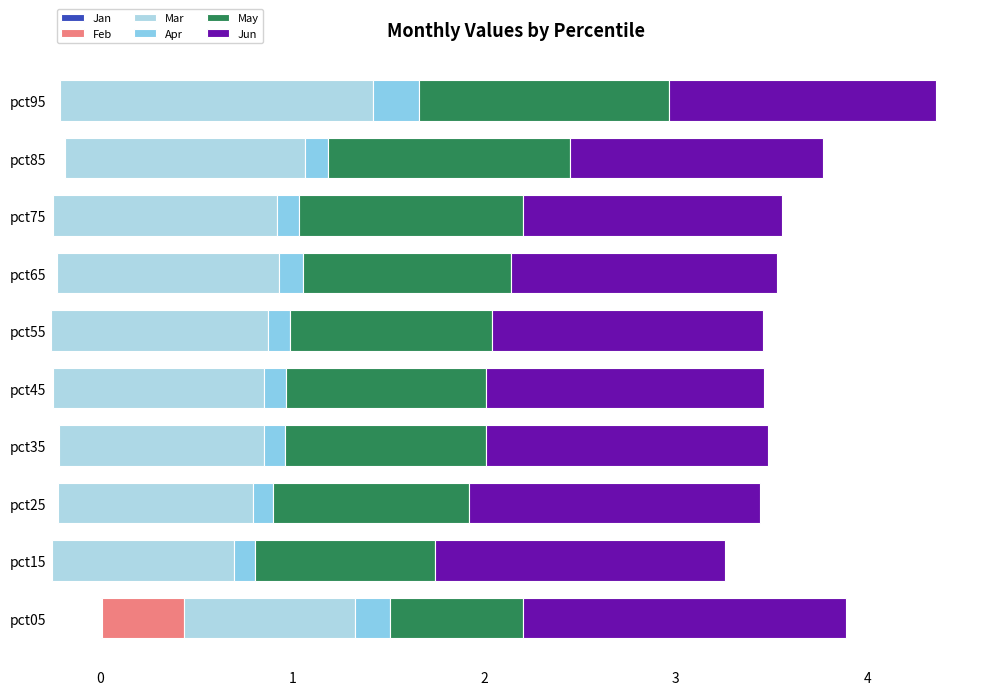

What is the value of the May bar at the 3rd from the left?

1.0